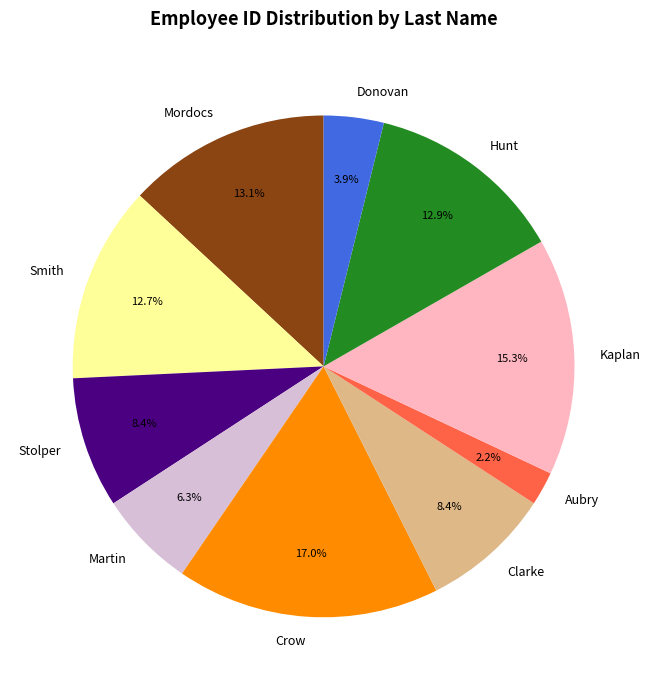

What is the largest slice in the pie chart?

Crow